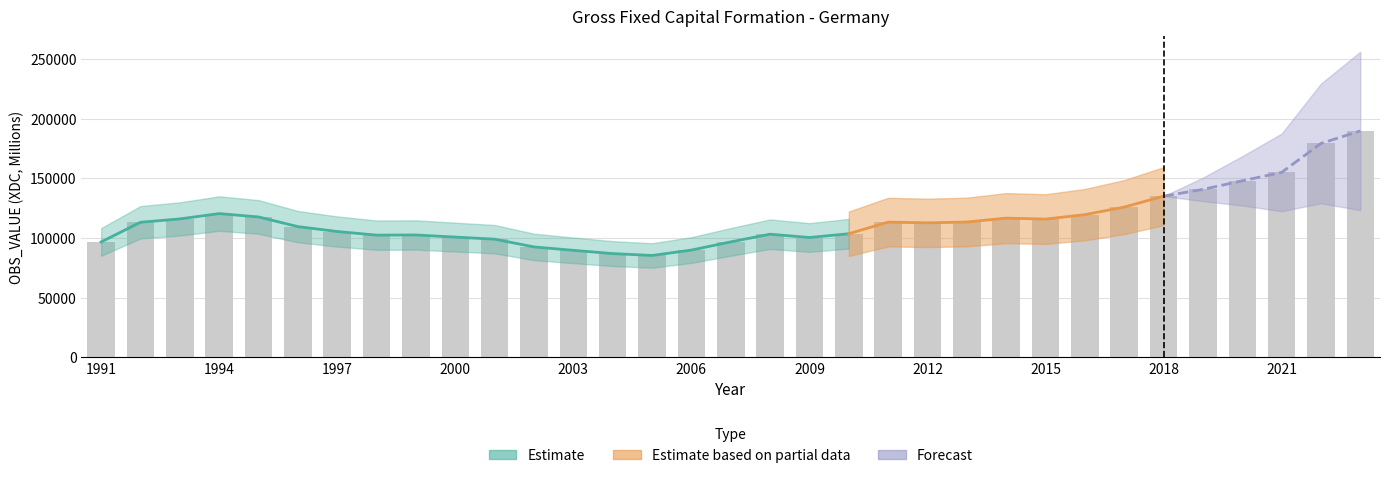

Are the bars grouped side by side (vs. stacked)?

No